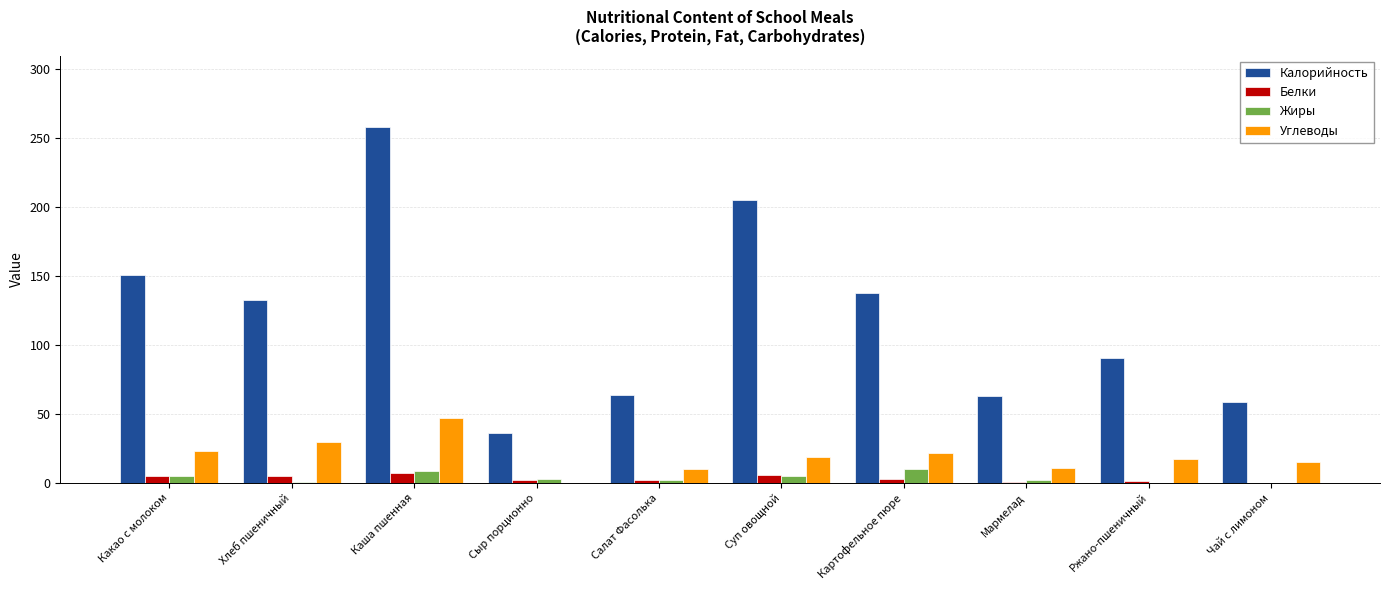

Which series has the largest total across all categories?

Калорийность